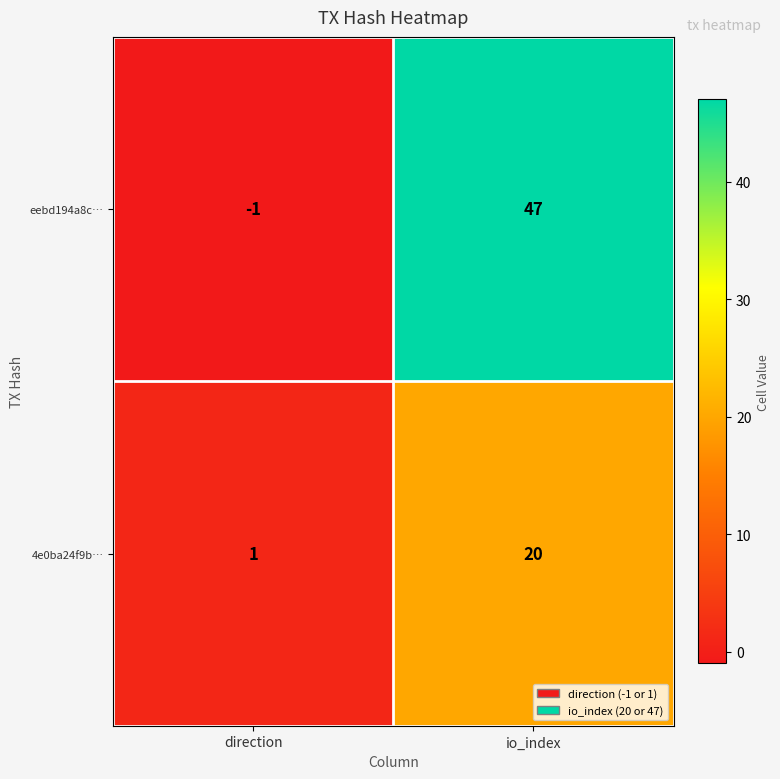

Which series has the largest total across all categories?

eebd194a8c…